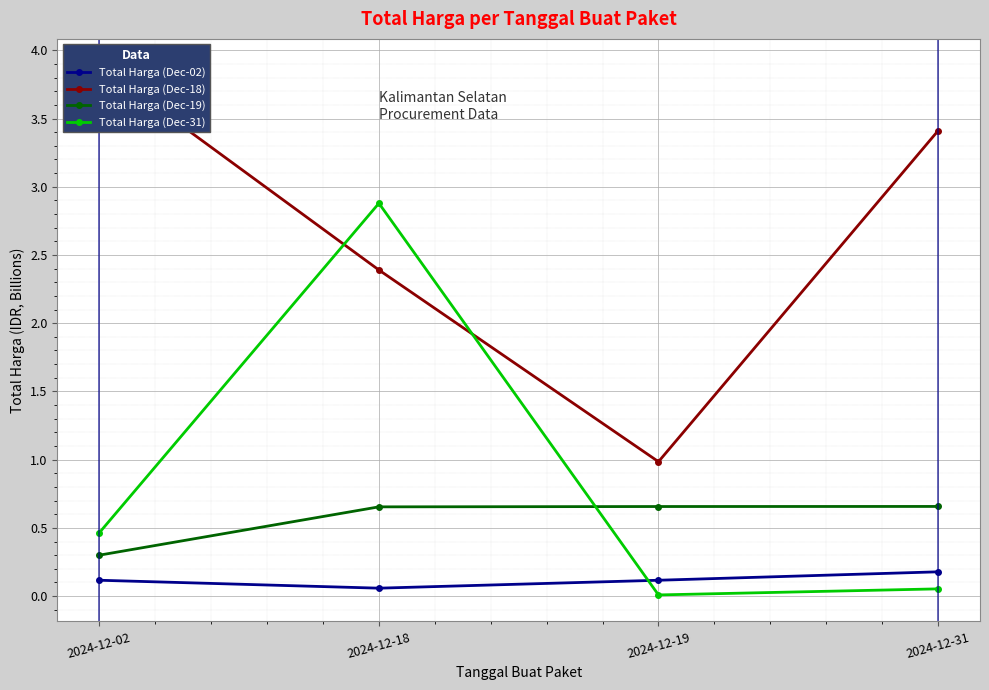

Reading left to right, extract all data points from this chart.

Total Harga (Dec-02): 2024-12-02=0.1	2024-12-18=0.1	2024-12-19=0.1	2024-12-31=0.2
Total Harga (Dec-18): 2024-12-02=3.9	2024-12-18=2.4	2024-12-19=1.0	2024-12-31=3.4
Total Harga (Dec-19): 2024-12-02=0.3	2024-12-18=0.7	2024-12-19=0.7	2024-12-31=0.7
Total Harga (Dec-31): 2024-12-02=0.5	2024-12-18=2.9	2024-12-19=0.0	2024-12-31=0.1